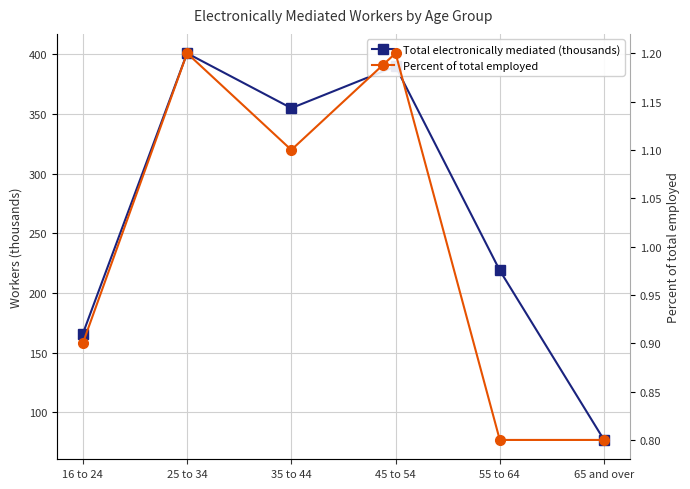

What is the maximum value shown in the chart?

401.0